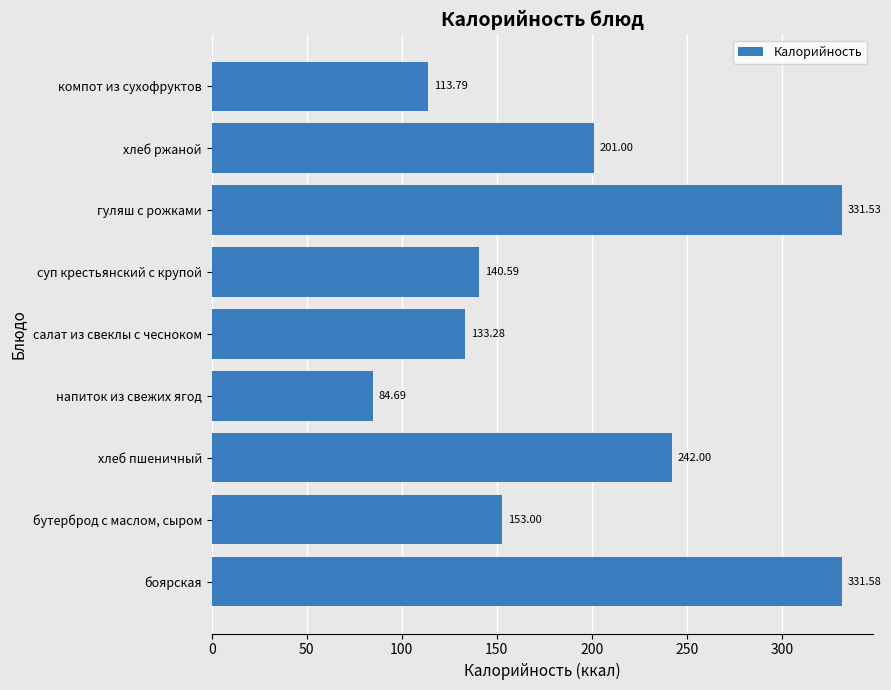

Rank the categories by value from highest to lowest.

боярская, гуляш с рожками, хлеб пшеничный, хлеб ржаной, бутерброд с маслом, сыром, суп крестьянский с крупой, салат из свеклы с чесноком, компот из сухофруктов, напиток из свежих ягод